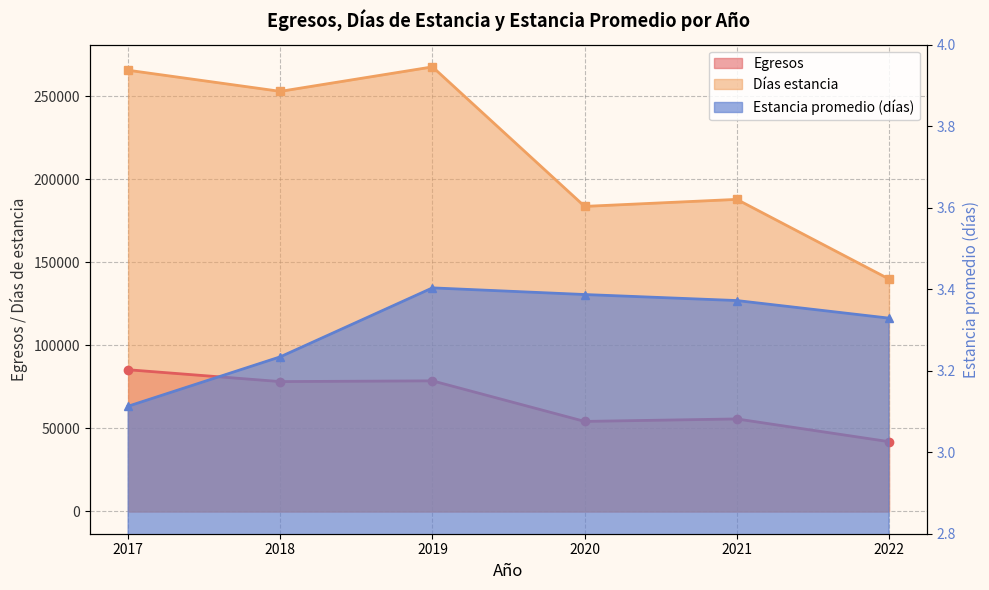

Is it true that Estancia promedio (días) equals 5.4 at 2017?

False